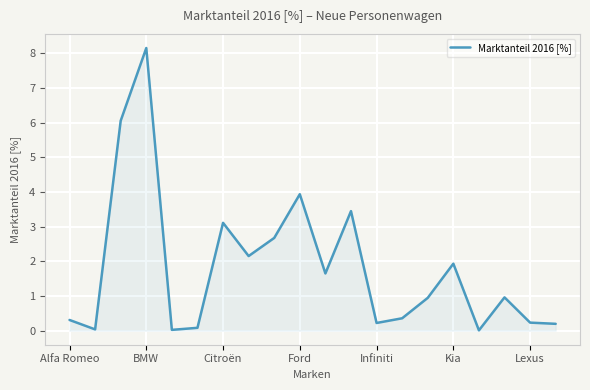

What is the maximum value shown in the chart?

8.2